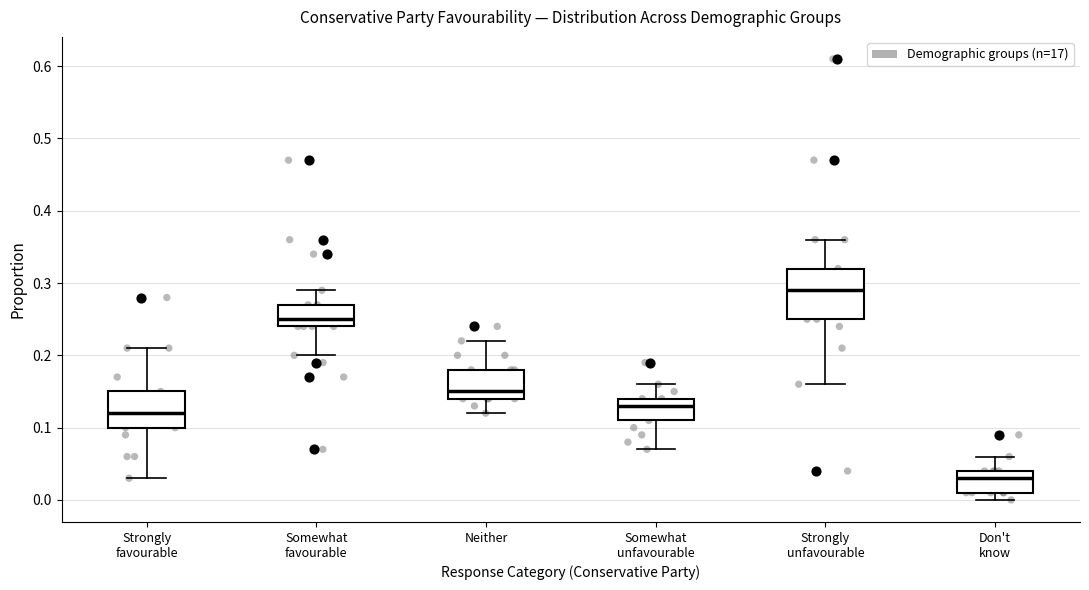

Which box is the tallest, from its lower edge to its upper edge?

Strongly unfavourable